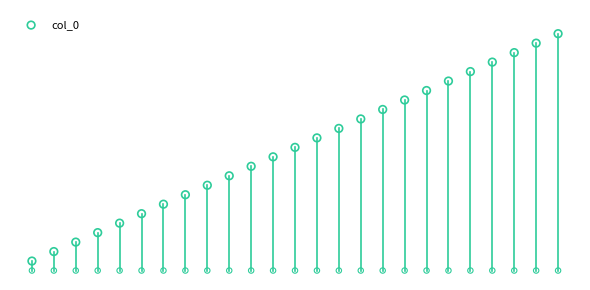

Which has a higher value, 17 or 0?

17